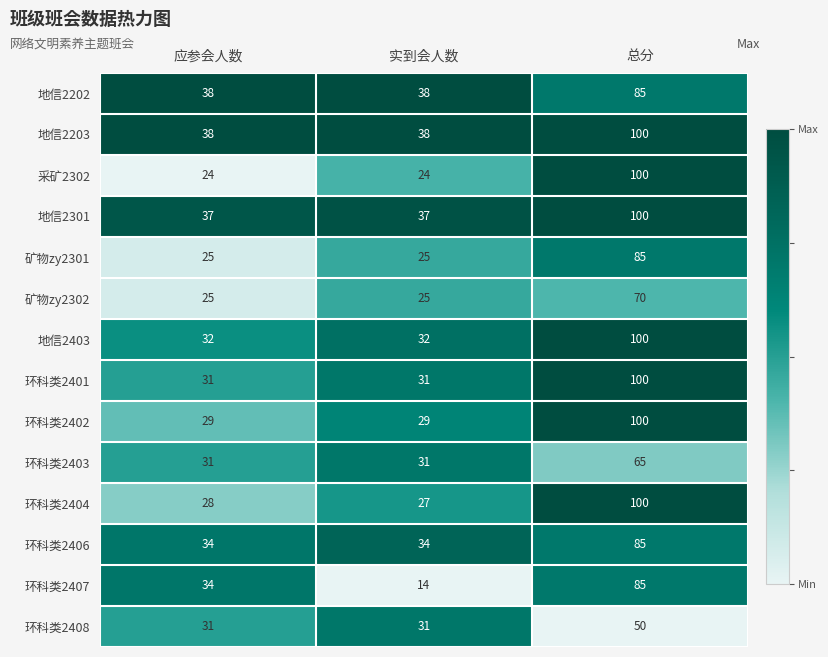

Is it true that 环科类2403 equals 28 at 总分?

False